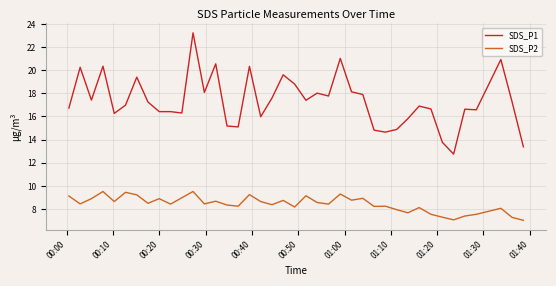

What is the difference between the maximum and minimum values in the SDS_P2 series?

2.5